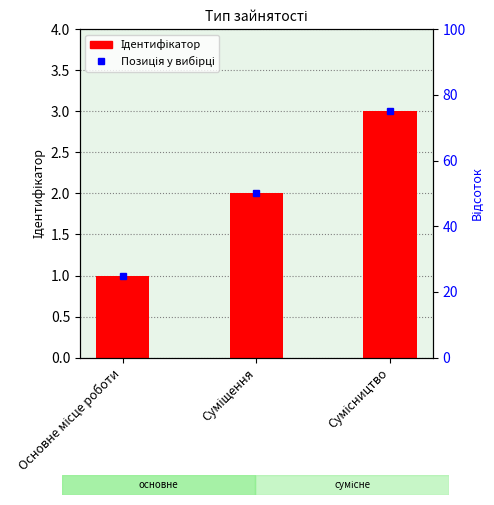

The value at Суміщення is 3. True or false?

False